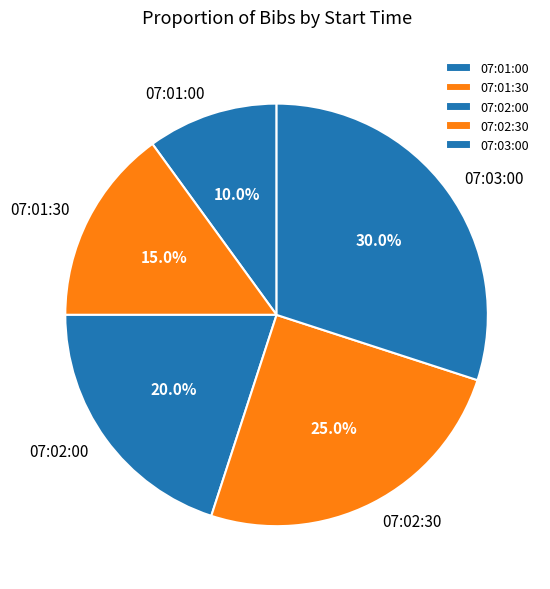

To the nearest percent, what portion does 07:01:00 represent?

10%